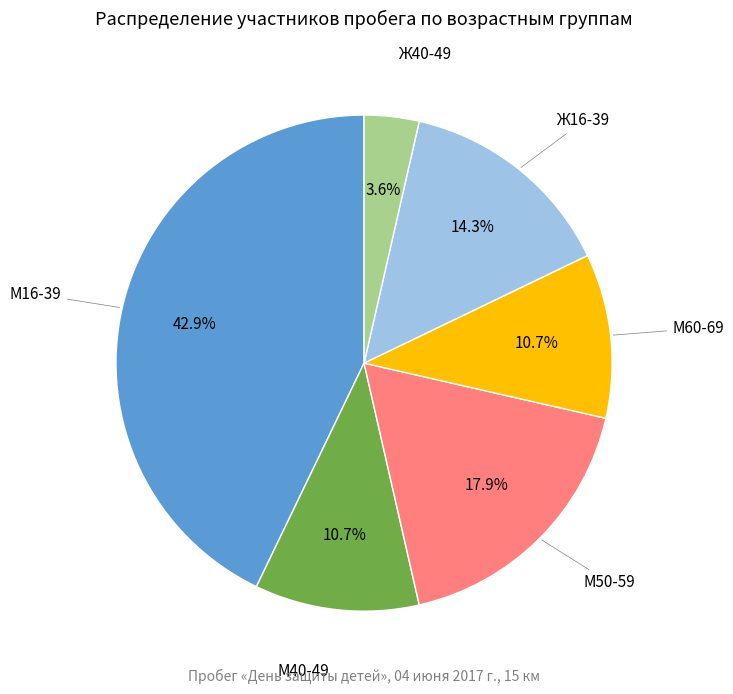

Is there any slice that represents more than half of the pie?

No